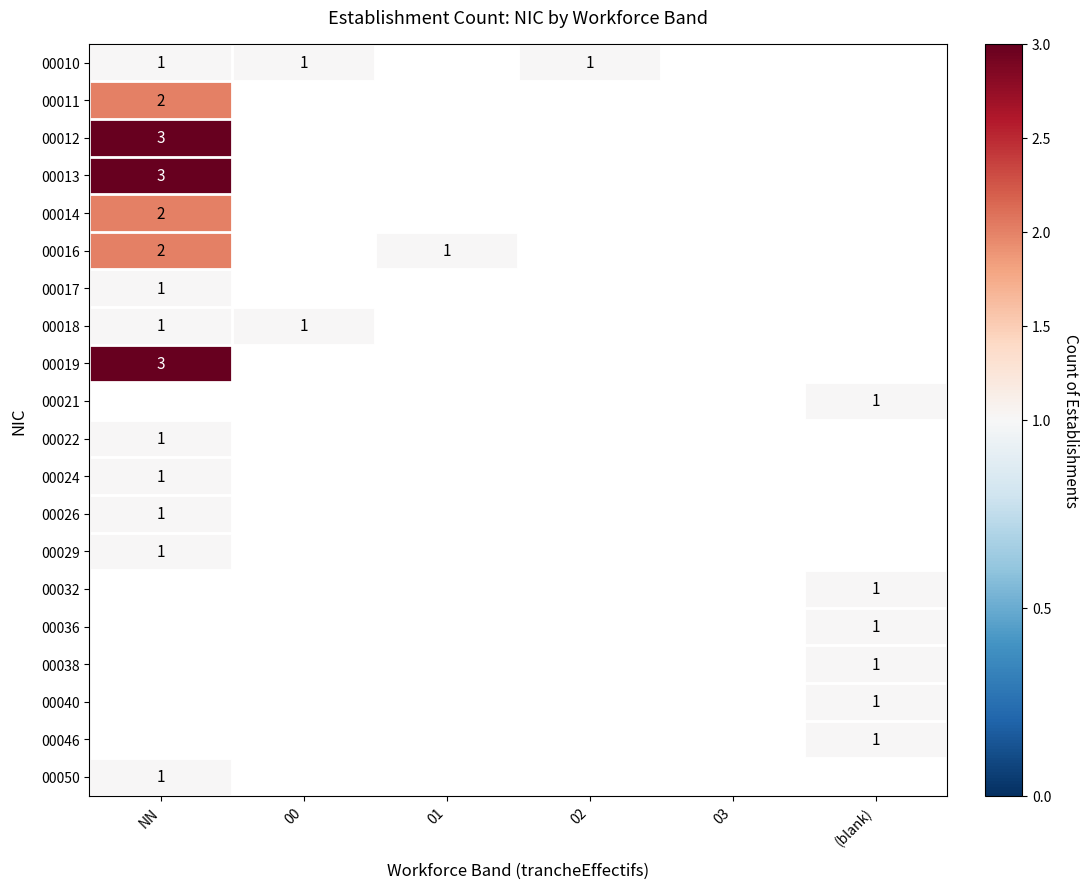

Count the number of data series in this chart.

20